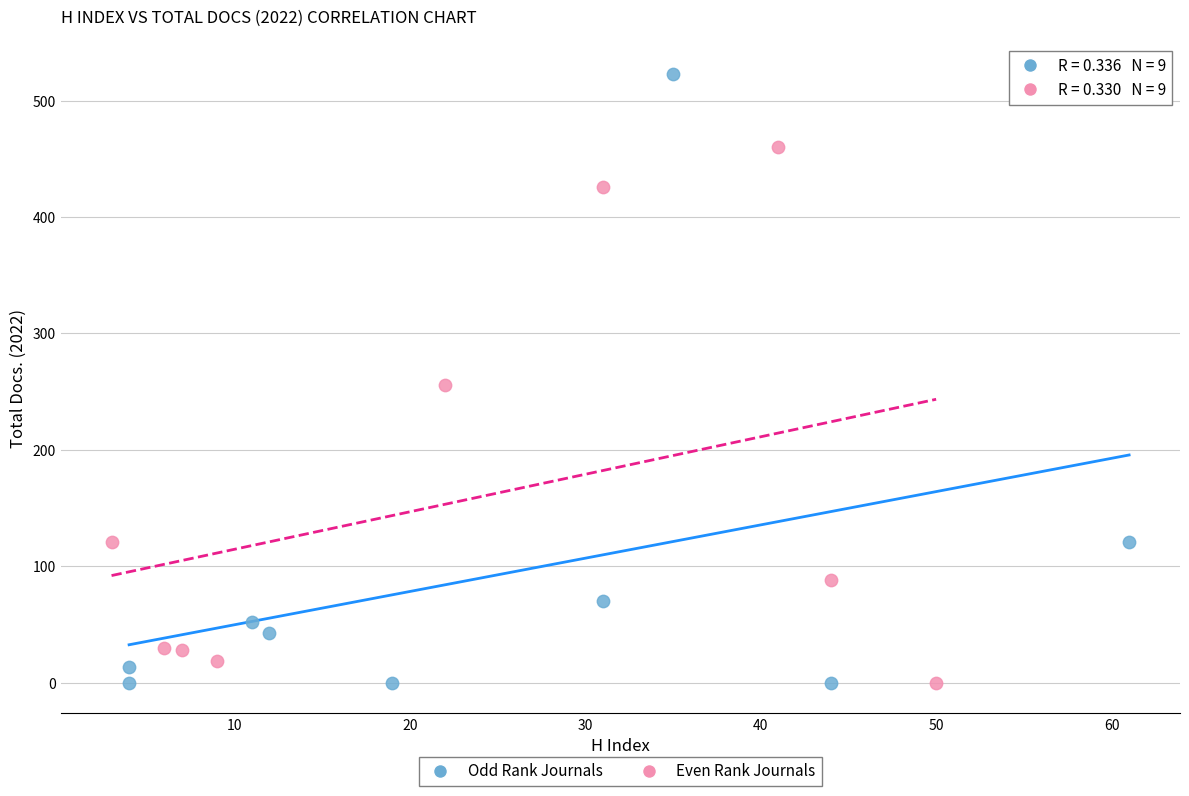

Which series has the largest Y range (max minus min)?

Odd Rank Journals